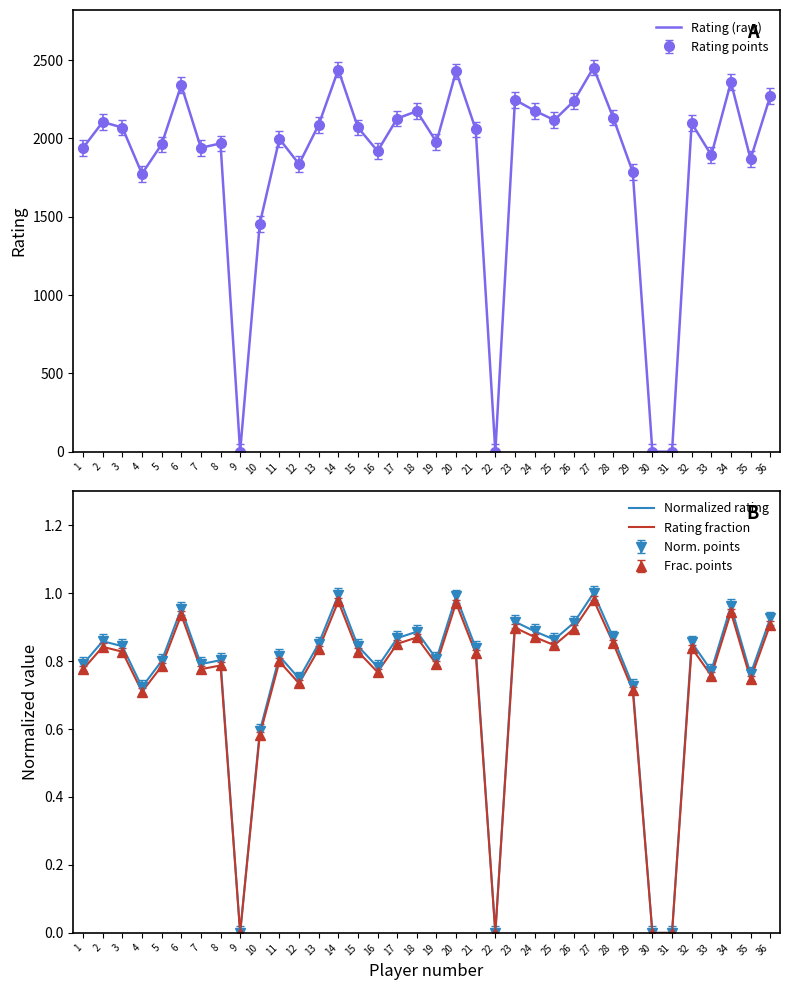

True or false: Normalized rating and Rating (raw) intersect in this chart.

False